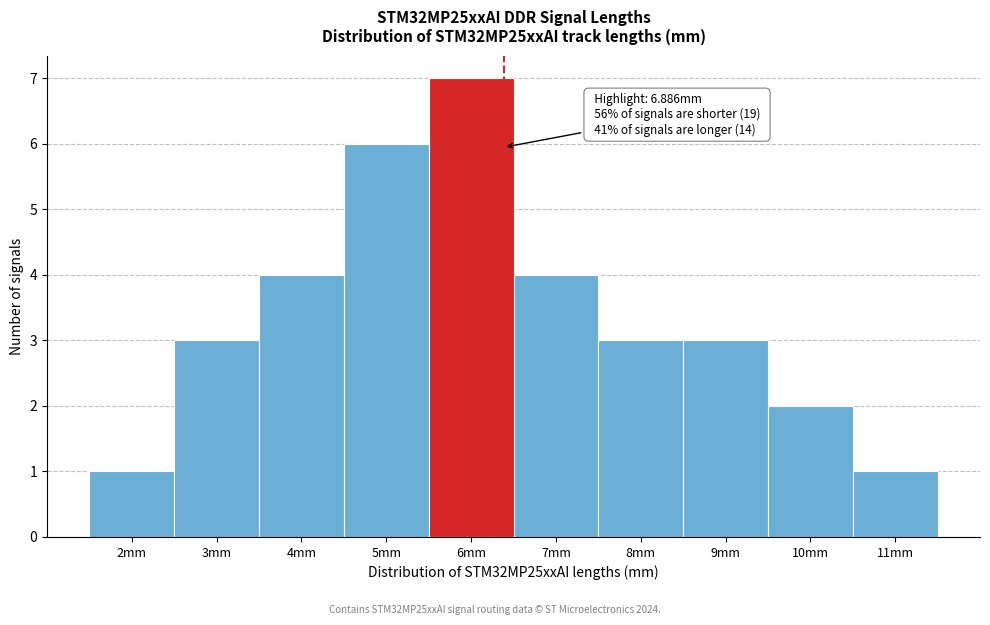

Reading right to left, transcribe all the data shown in this chart.

11mm=1	10mm=2	9mm=3	8mm=3	7mm=4	6mm=7	5mm=6	4mm=4	3mm=3	2mm=1